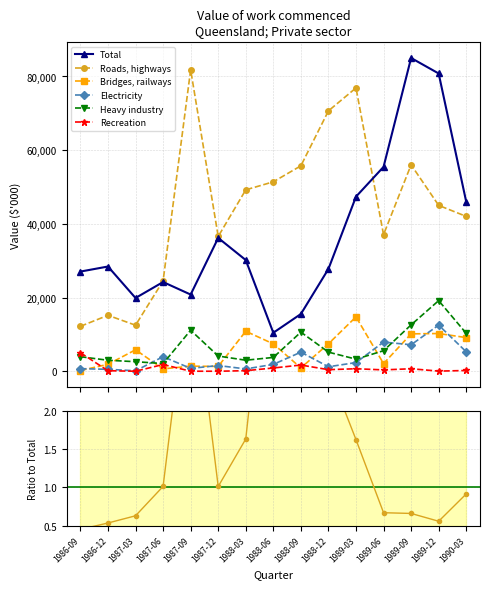

What is the value of the Bridges, railways point at the 6th from the left?

1311